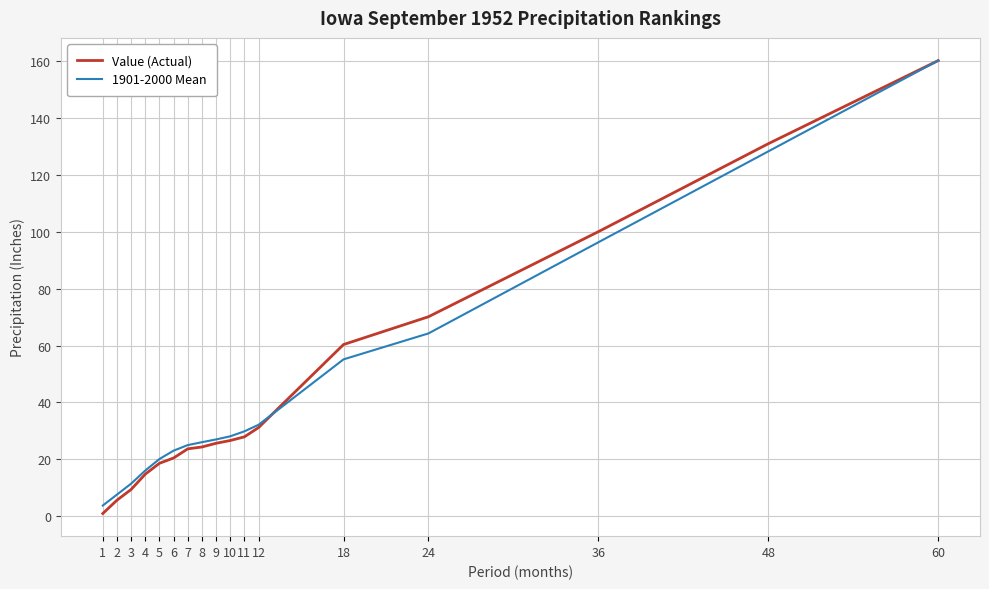

At which label is Value (Actual) closest to 80?

24